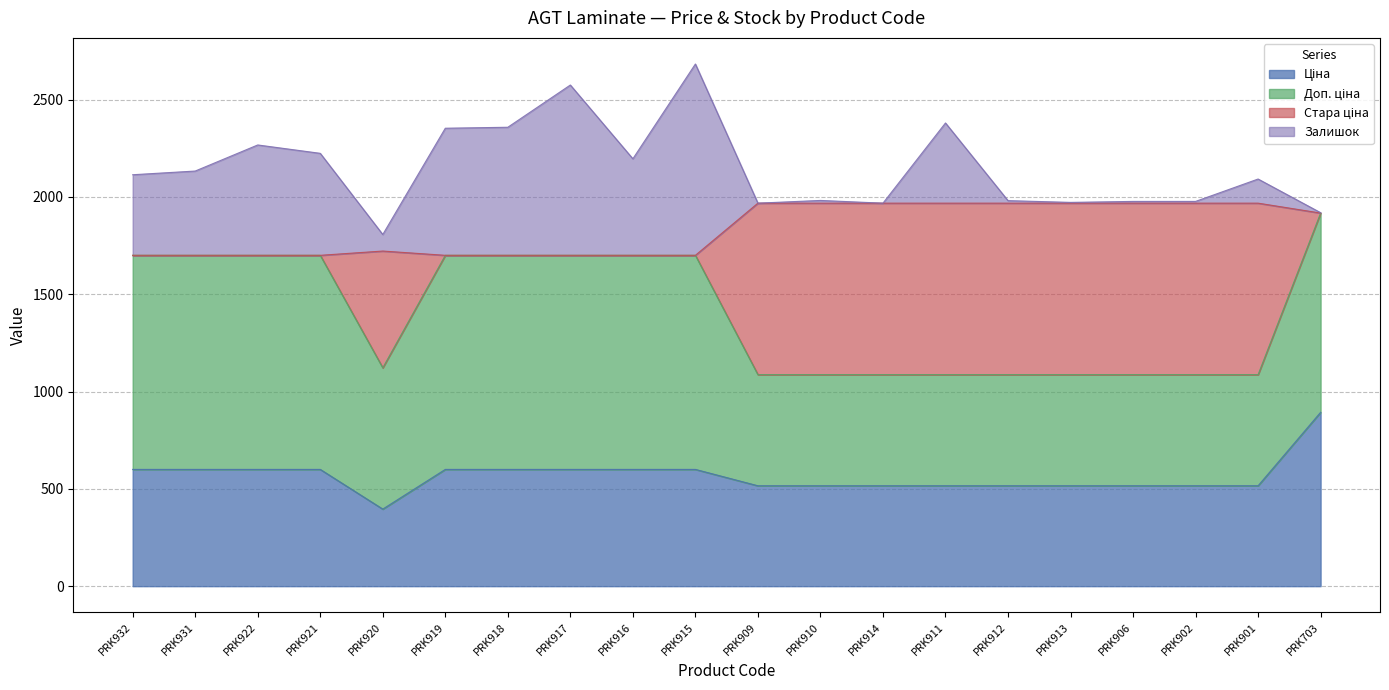

What is the highest value of the Ціна series?

893.3